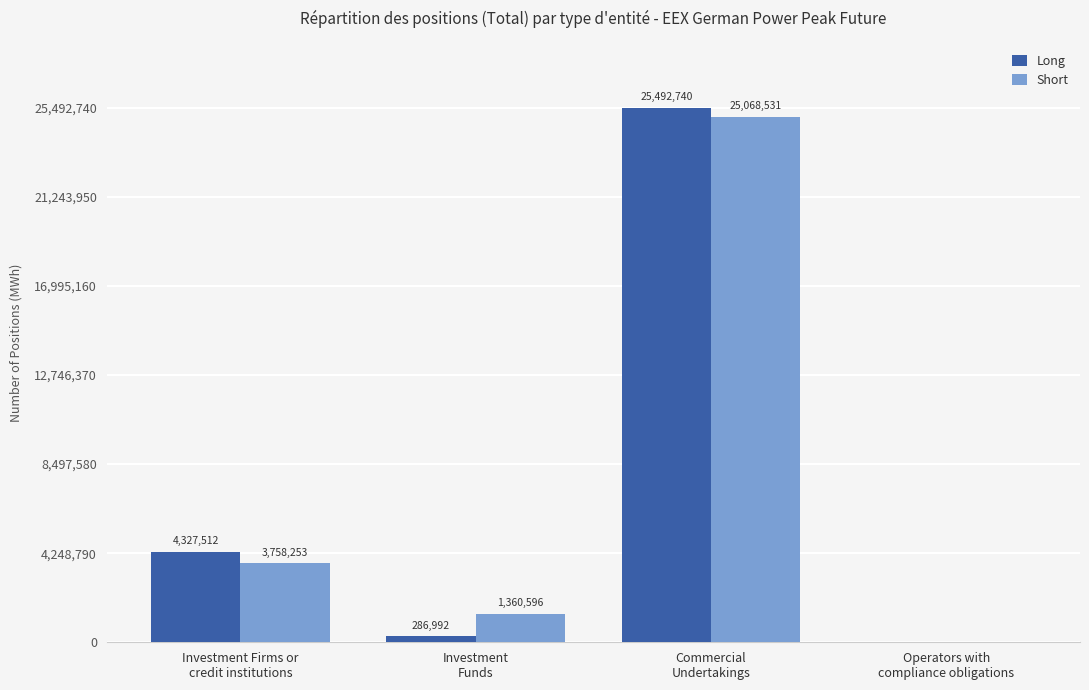

What is the sum of all Short values?

30187380